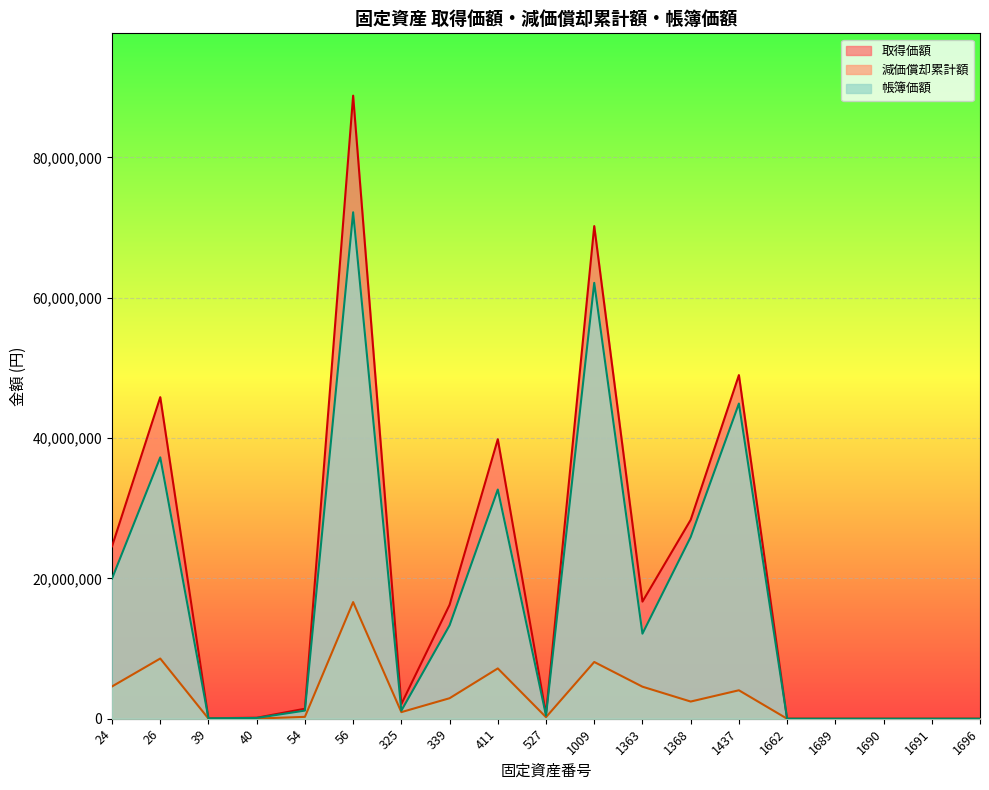

How many values in the 減価償却累計額 series exceed 940888?

9